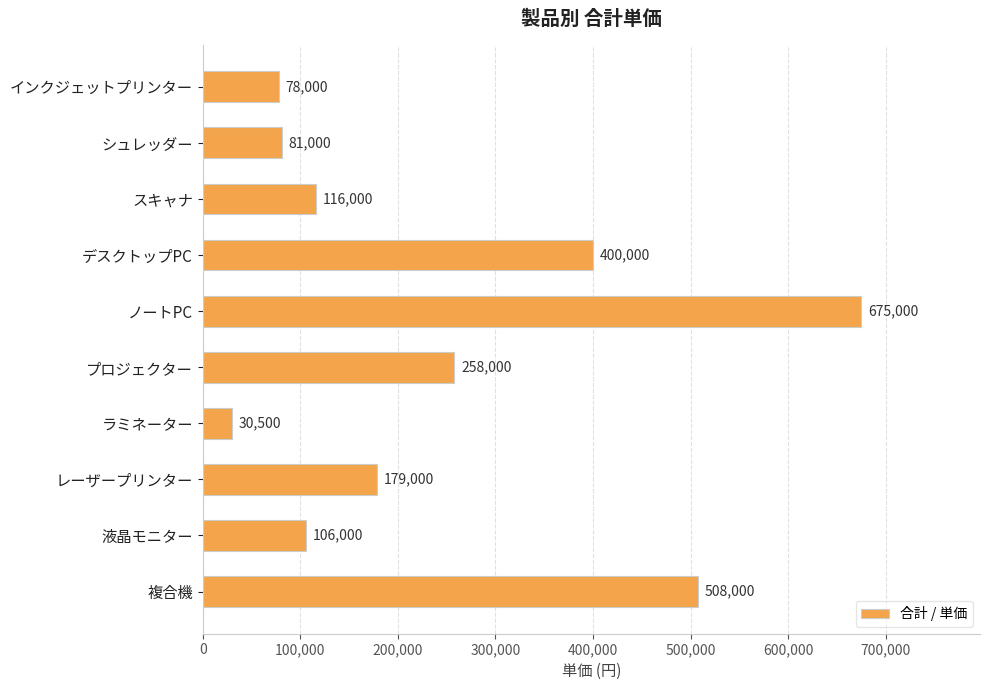

What is the difference between the second highest and second lowest values?

430000